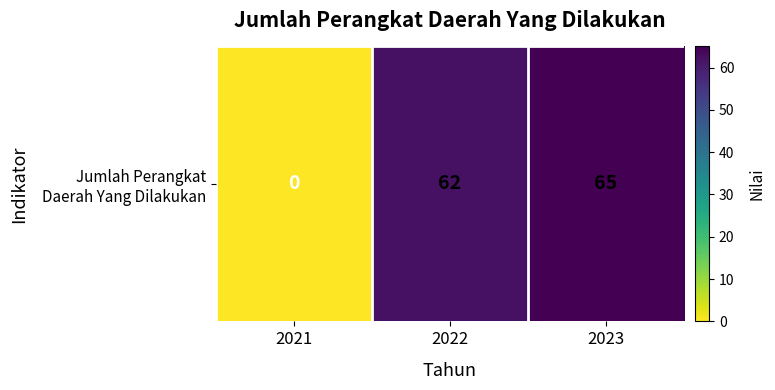

How many data points are less than 62?

1